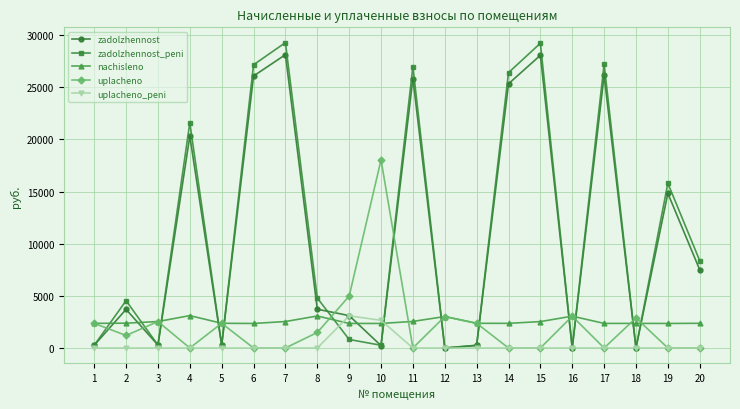

Which series has the largest total across all categories?

zadolzhennost_peni